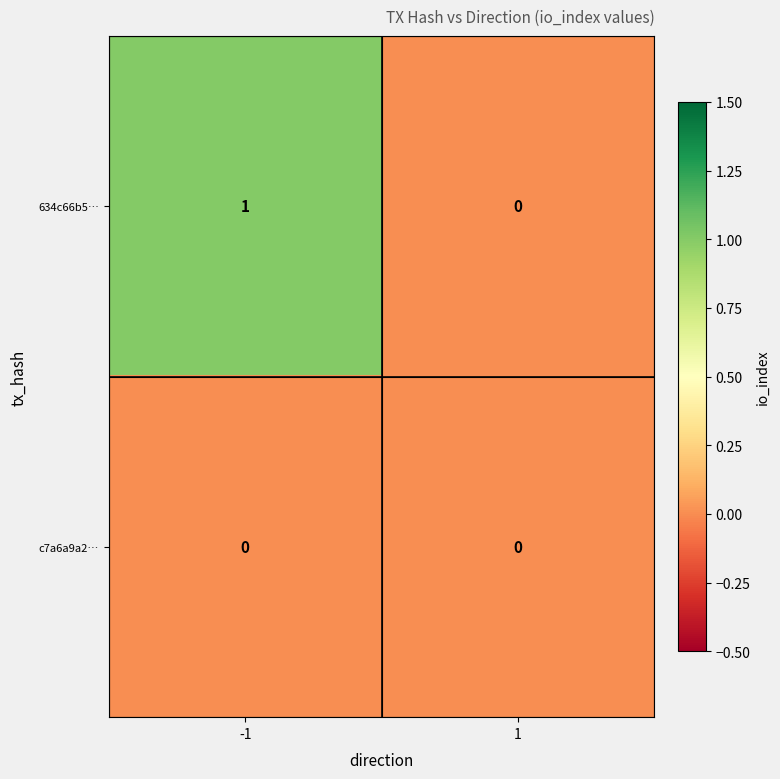

Reading left to right, what are all the values shown in this chart?

634c66b5…: 1	0
c7a6a9a2…: 0	0